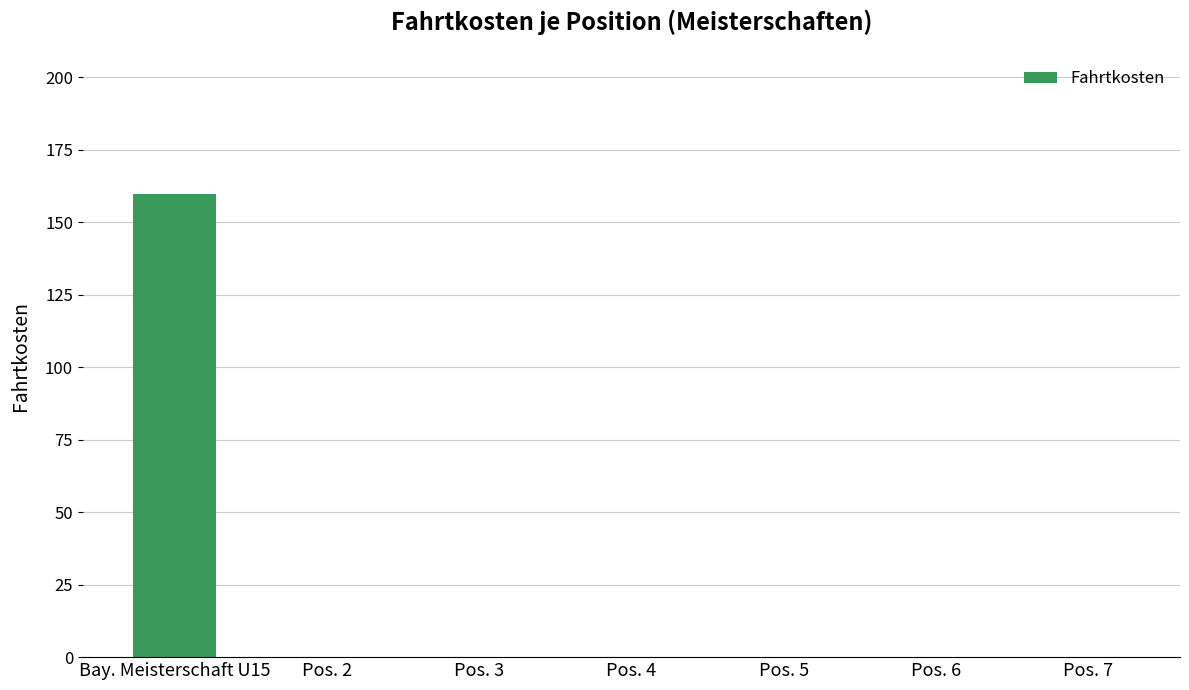

Which label corresponds to the largest value in the chart?

Bay. Meisterschaft U15